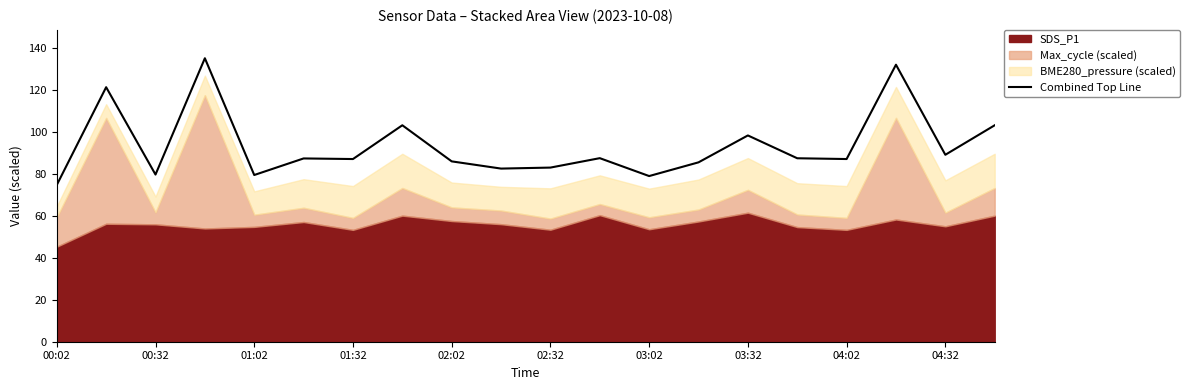

At which label does Combined Top Line reach its minimum?

00:02